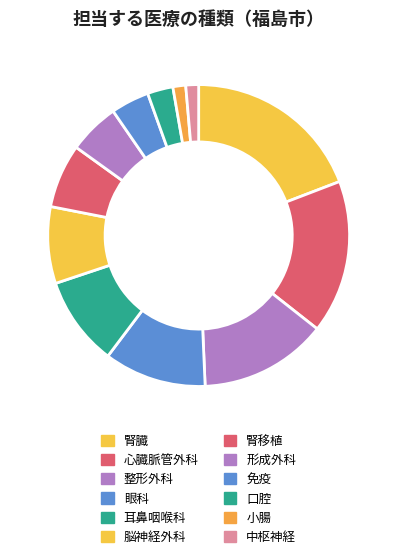

How many segments does this pie chart have?

12